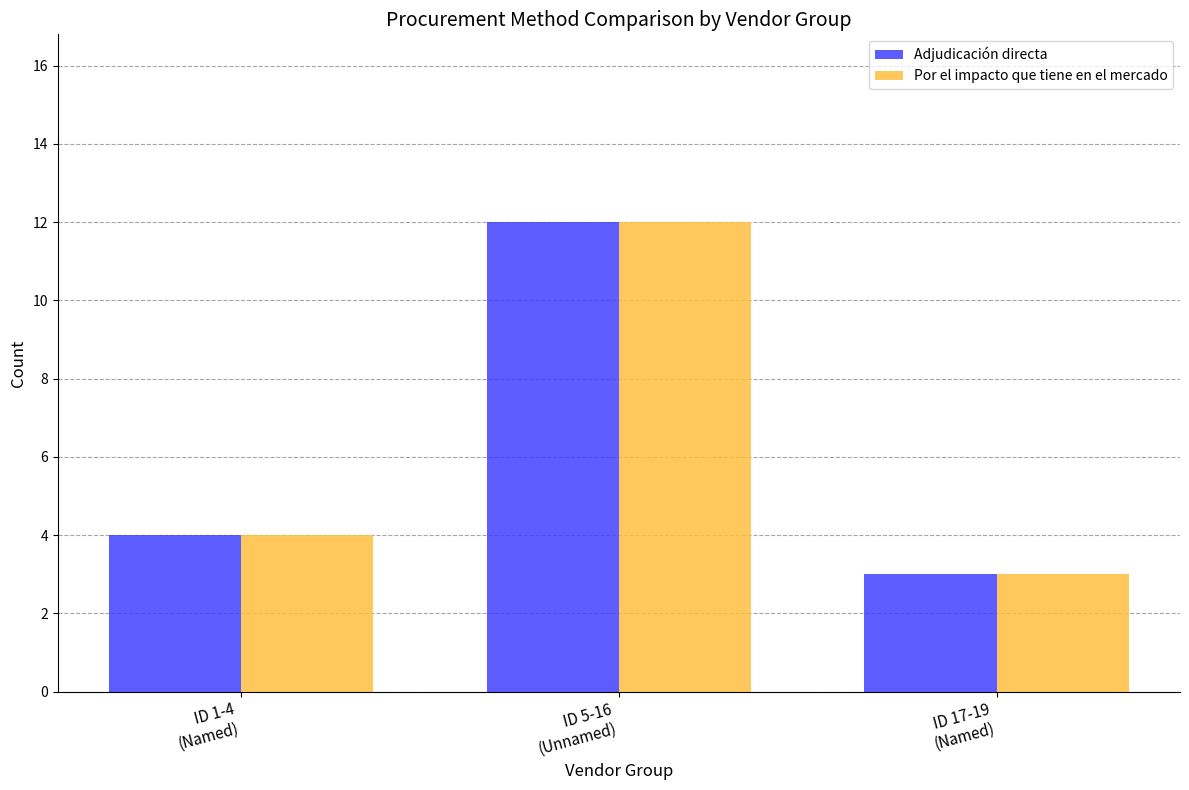

At which category does the chart reach its minimum across all series?

ID 17-19
(Named)